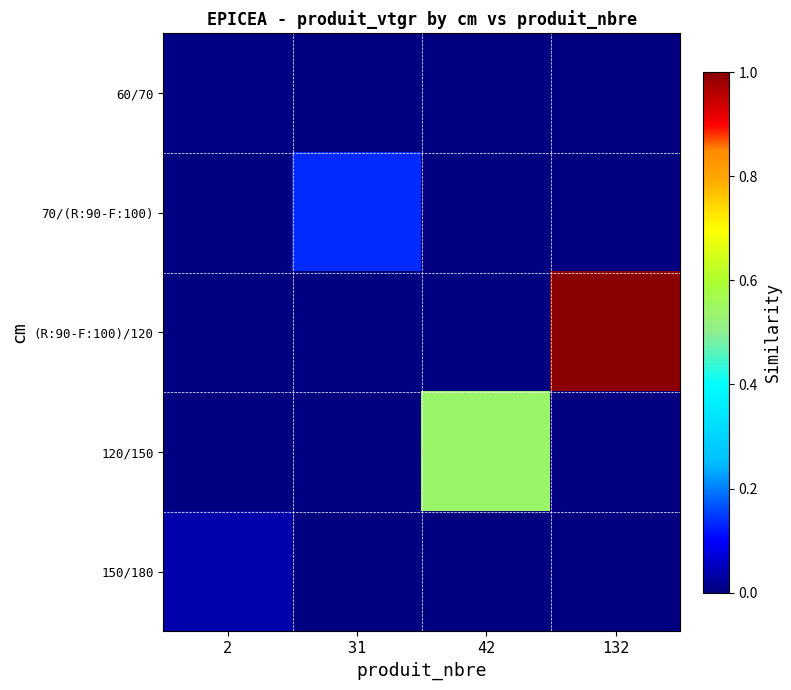

Reading left to right, list all the values displayed in this chart.

60/70: 2=0.0	31=0.0	42=0.0	132=0.0
70/(R:90-F:100): 2=0.0	31=0.1	42=0.0	132=0.0
(R:90-F:100)/120: 2=0.0	31=0.0	42=0.0	132=1.0
120/150: 2=0.0	31=0.0	42=0.5	132=0.0
150/180: 2=0.0	31=0.0	42=0.0	132=0.0